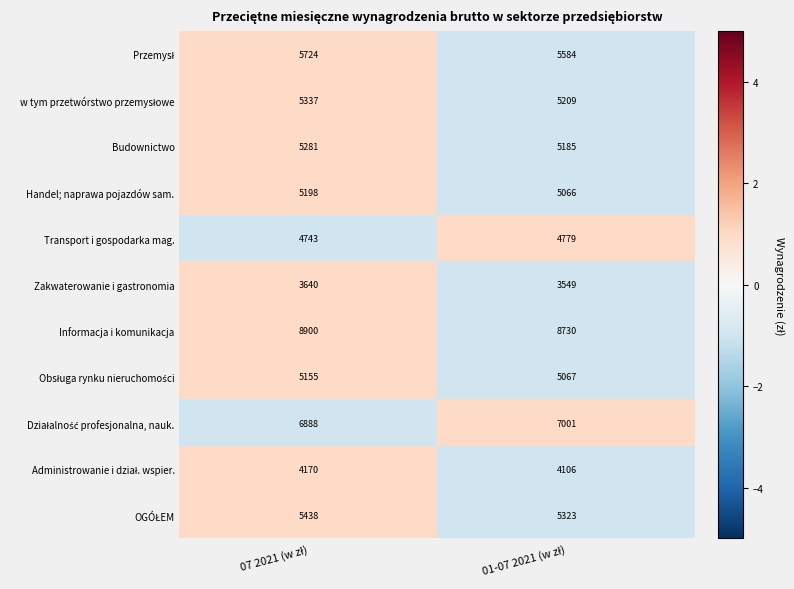

What is the greatest value displayed?

8900